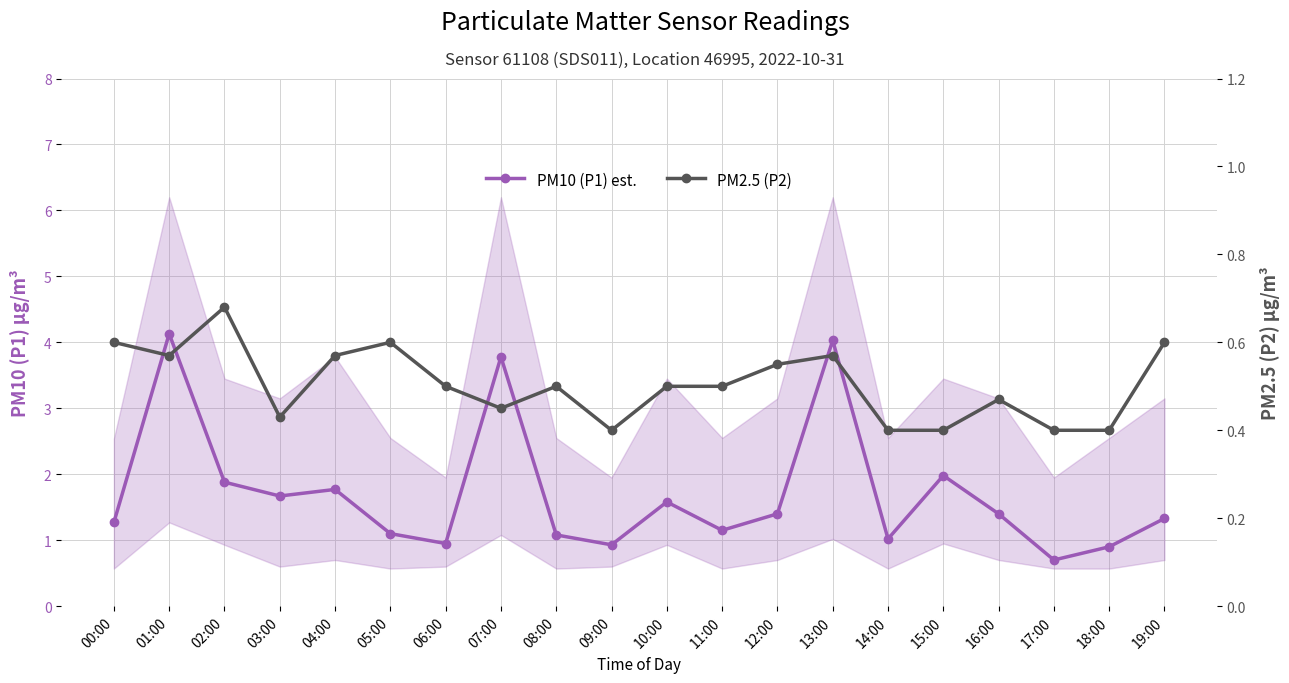

Reading right to left, extract all data points from this chart.

PM10 (P1) est.: 1.3	0.9	0.7	1.4	2.0	1.0	4.0	1.4	1.1	1.6	0.9	1.1	3.8	0.9	1.1	1.8	1.7	1.9	4.1	1.3
PM2.5 (P2): 0.6	0.4	0.4	0.5	0.4	0.4	0.6	0.6	0.5	0.5	0.4	0.5	0.5	0.5	0.6	0.6	0.4	0.7	0.6	0.6